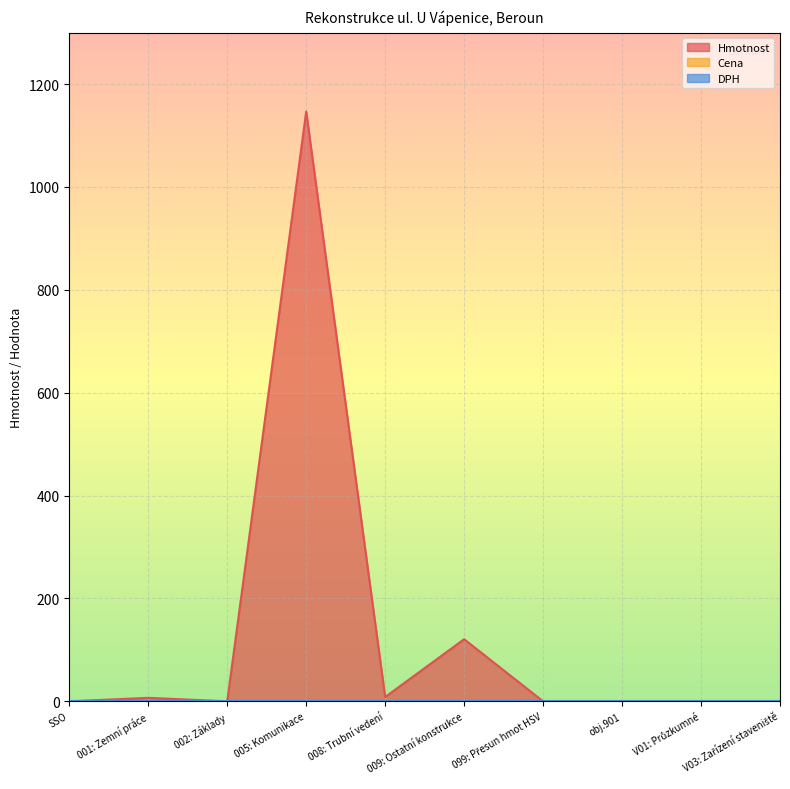

What are all the series names shown in the legend?

Hmotnost, Cena, DPH